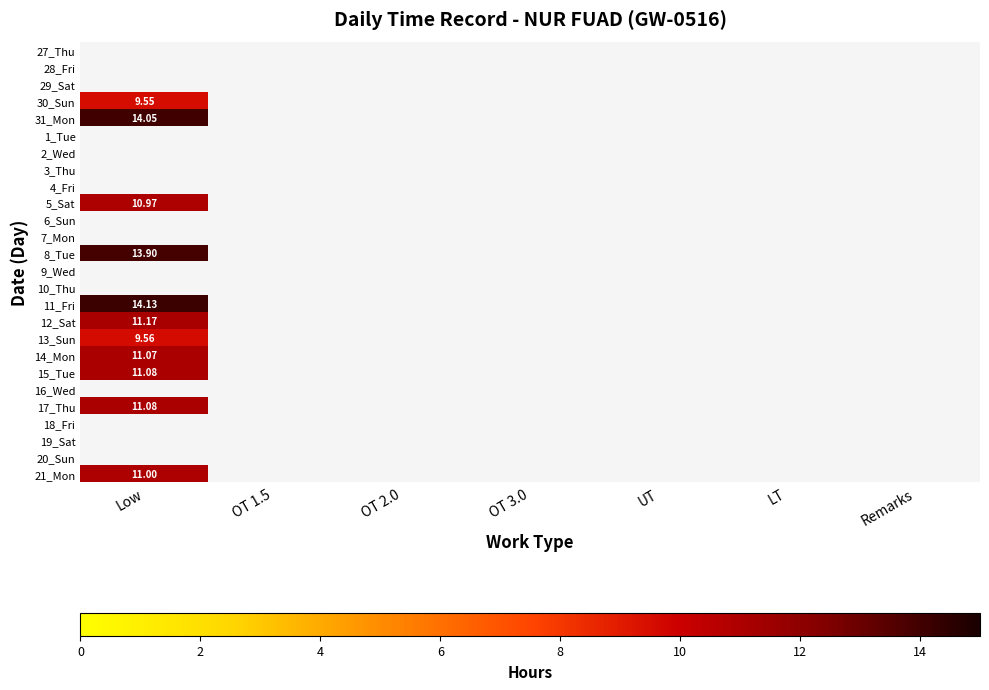

Rank the series by their average value, from lowest to highest.

27_Thu, 28_Fri, 29_Sat, 30_Sun, 31_Mon, 1_Tue, 2_Wed, 3_Thu, 4_Fri, 5_Sat, 6_Sun, 7_Mon, 8_Tue, 9_Wed, 10_Thu, 11_Fri, 12_Sat, 13_Sun, 14_Mon, 15_Tue, 16_Wed, 17_Thu, 18_Fri, 19_Sat, 20_Sun, 21_Mon